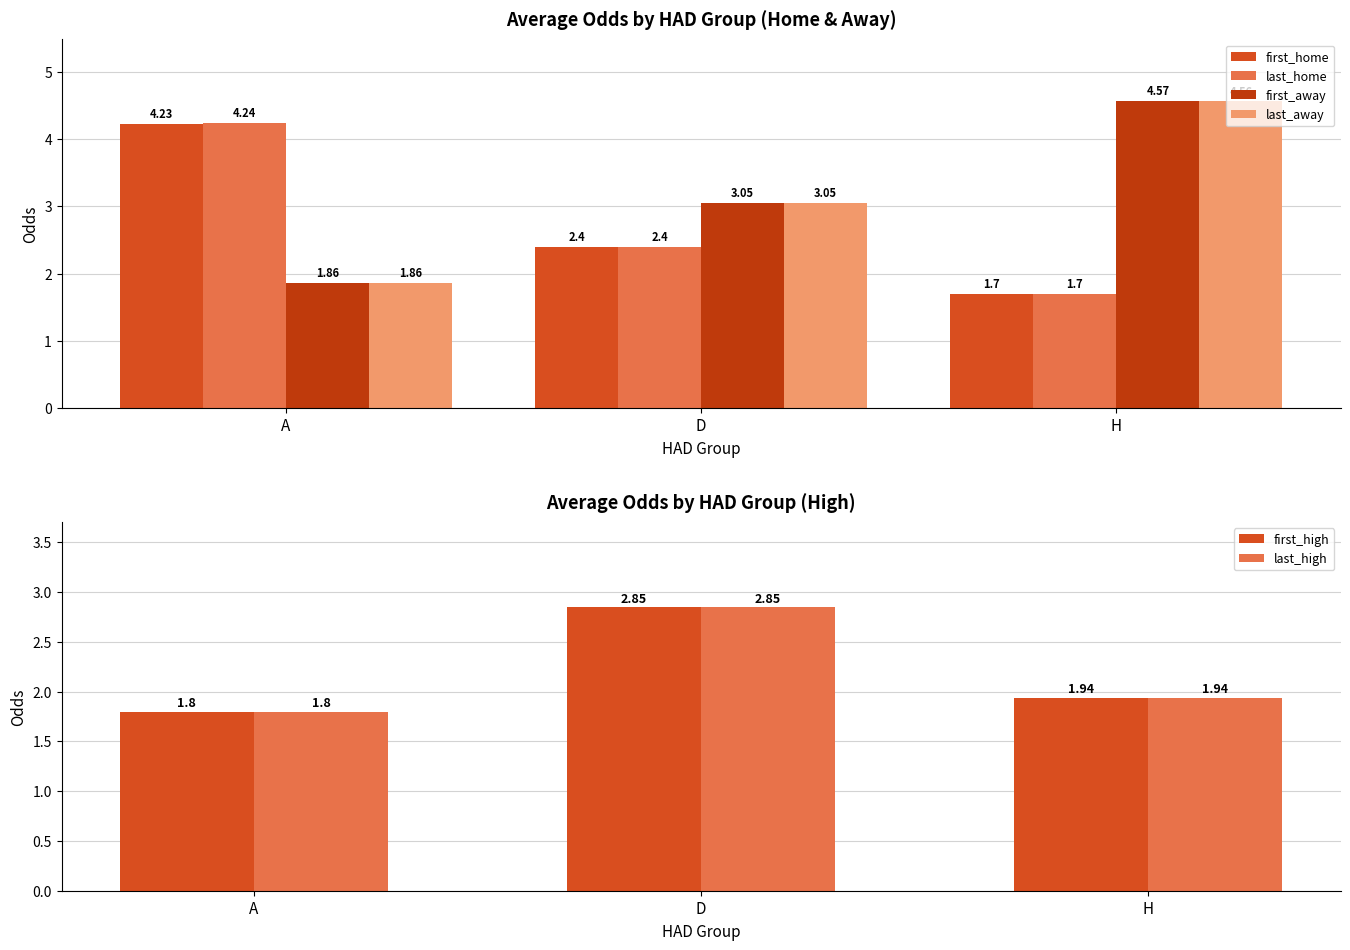

True or false: last_high has a value of 1.8 at A.

True